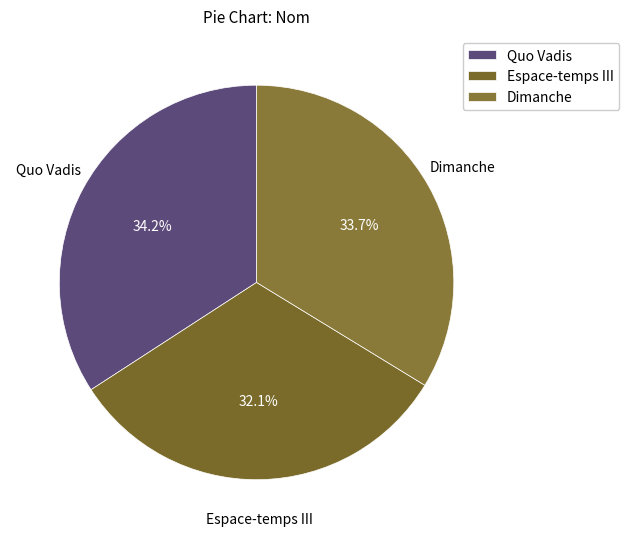

How many segments does this pie chart have?

3